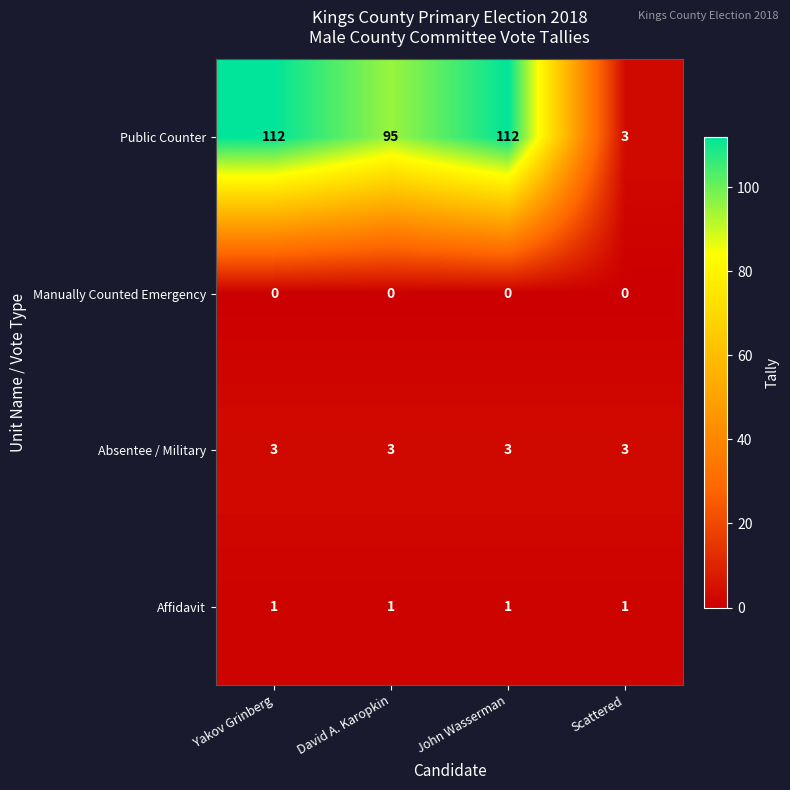

What value does the Public Counter series have at Scattered?

3